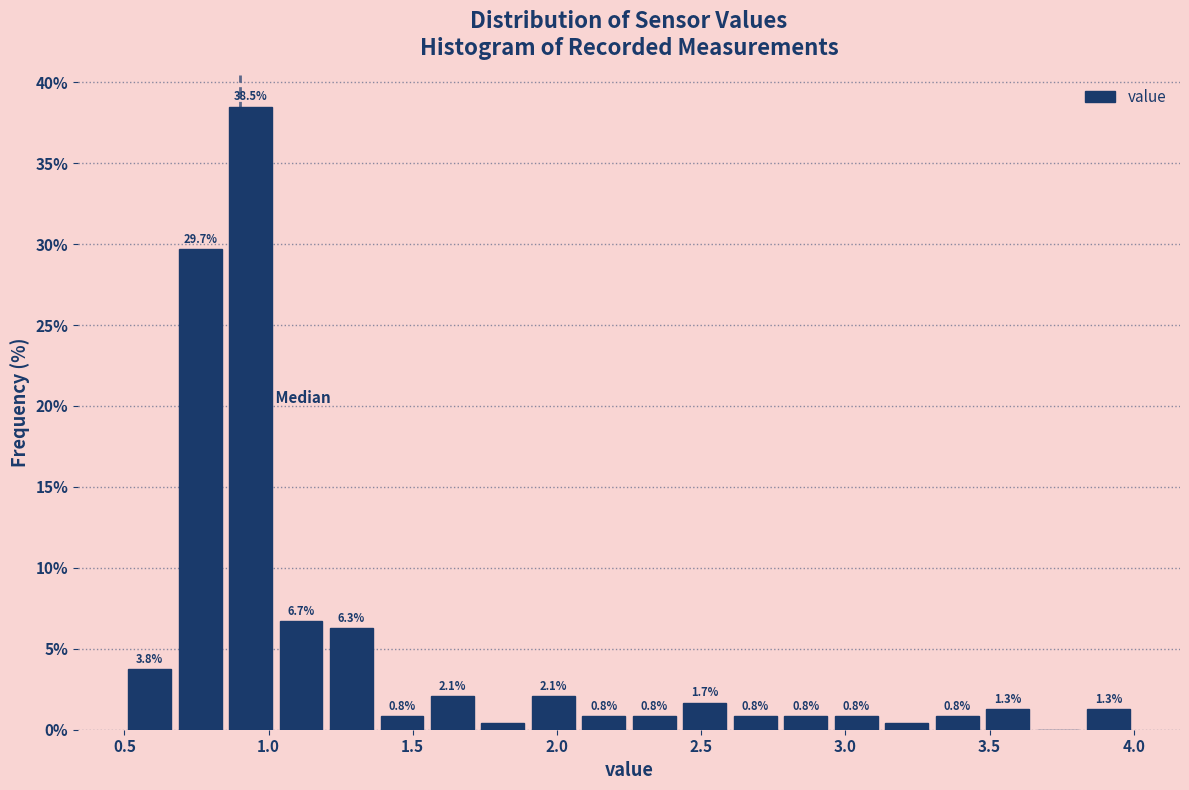

Around what value on the x-axis is the tallest bar? Give the approximate position of its centre, as read against the axis.

0.95